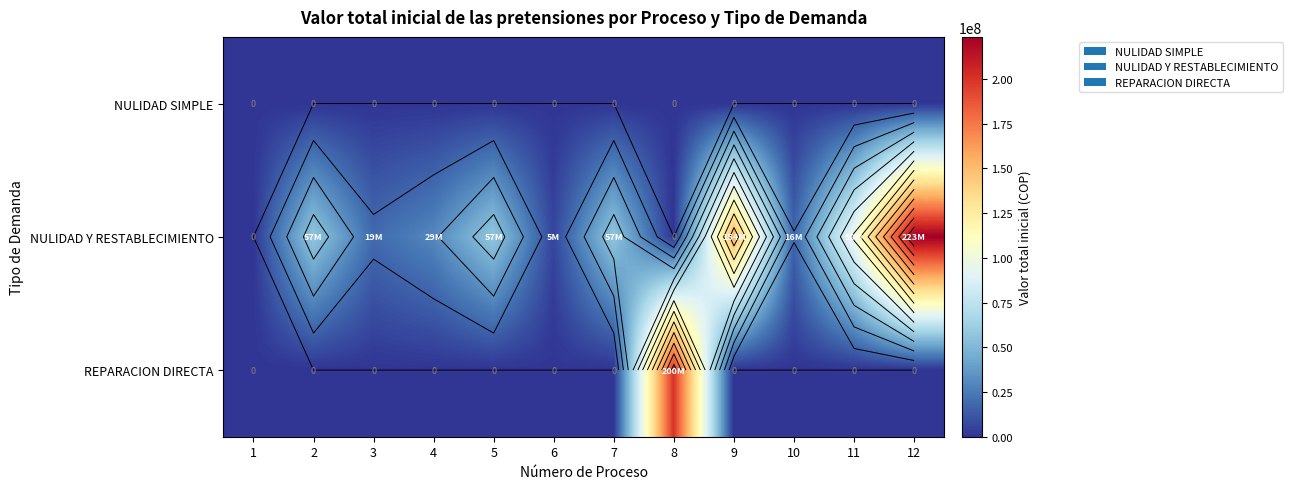

At which category does the chart reach its peak across all series?

12